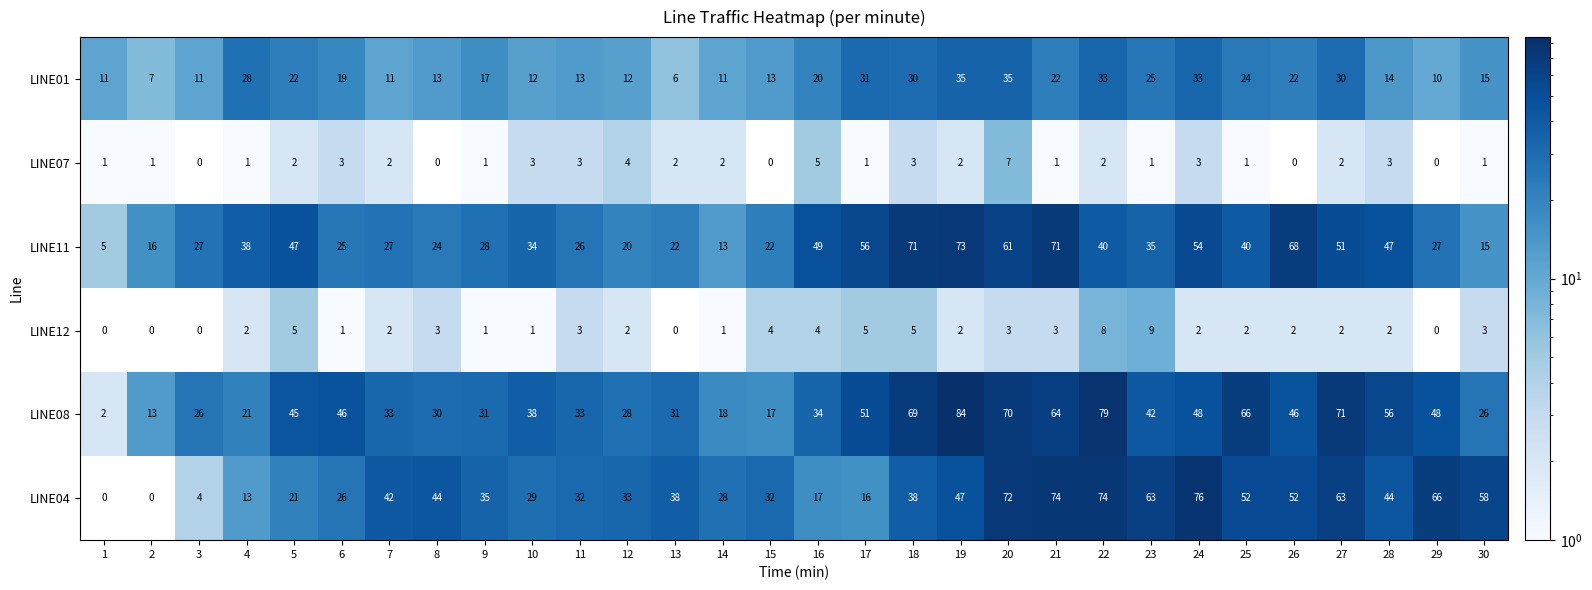

Between 13 and 17, which series saw the biggest shift?

LINE11